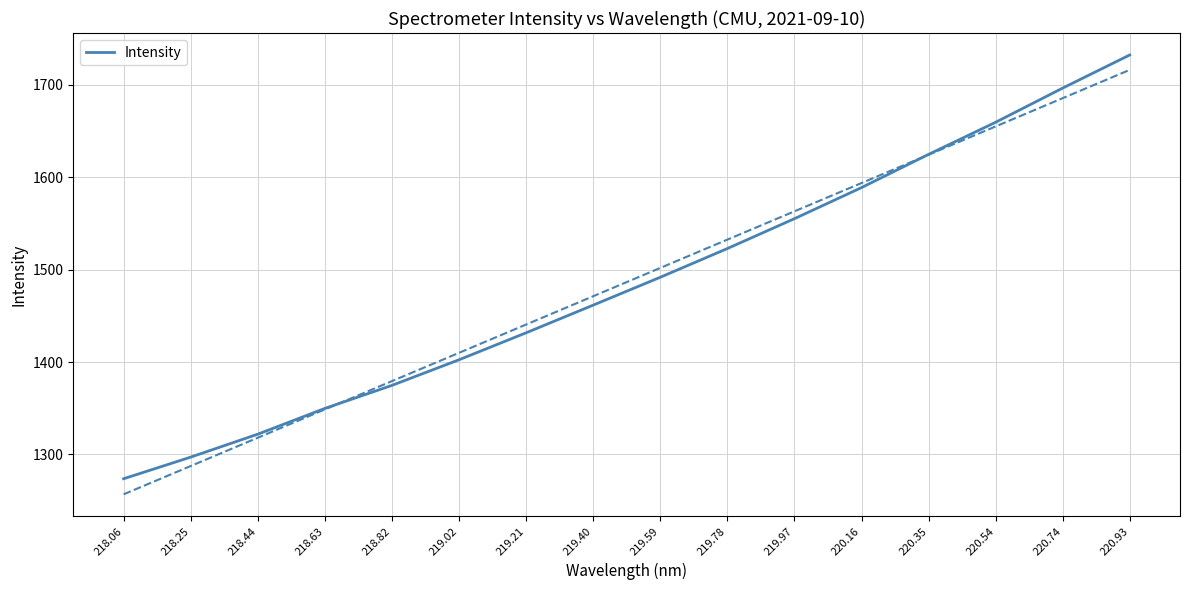

What is the difference between the values at 218.63 and 219.21?

81.8